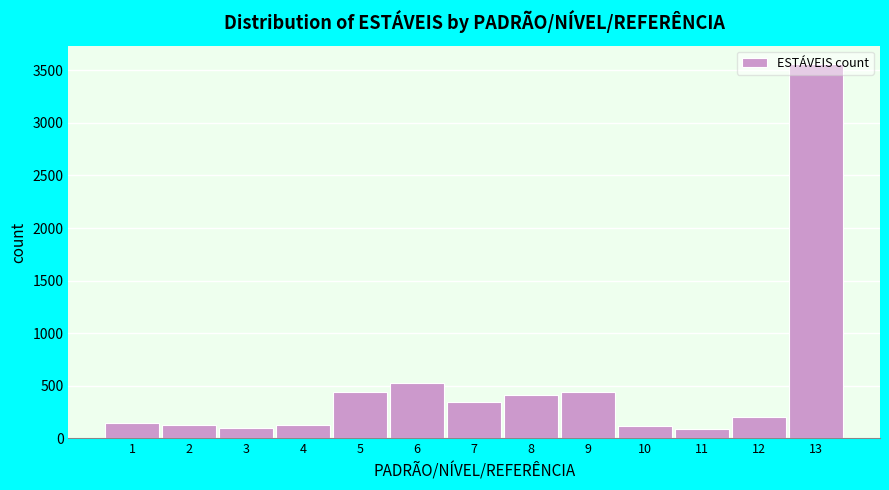

What is the value of the 9th bar from the left?

438